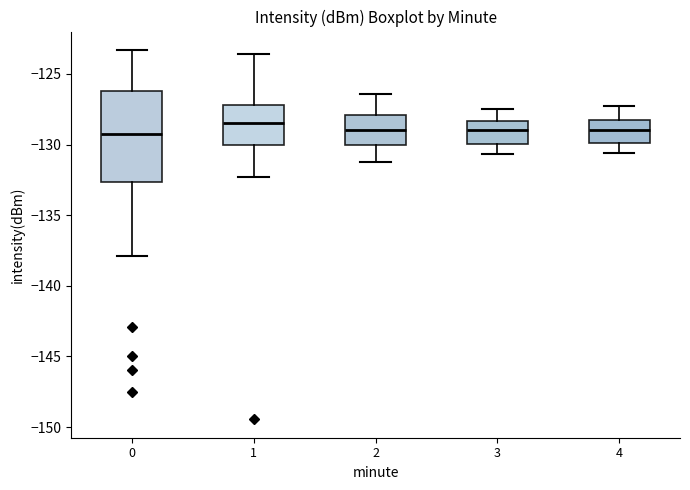

Which box is the tallest, from its lower edge to its upper edge?

0